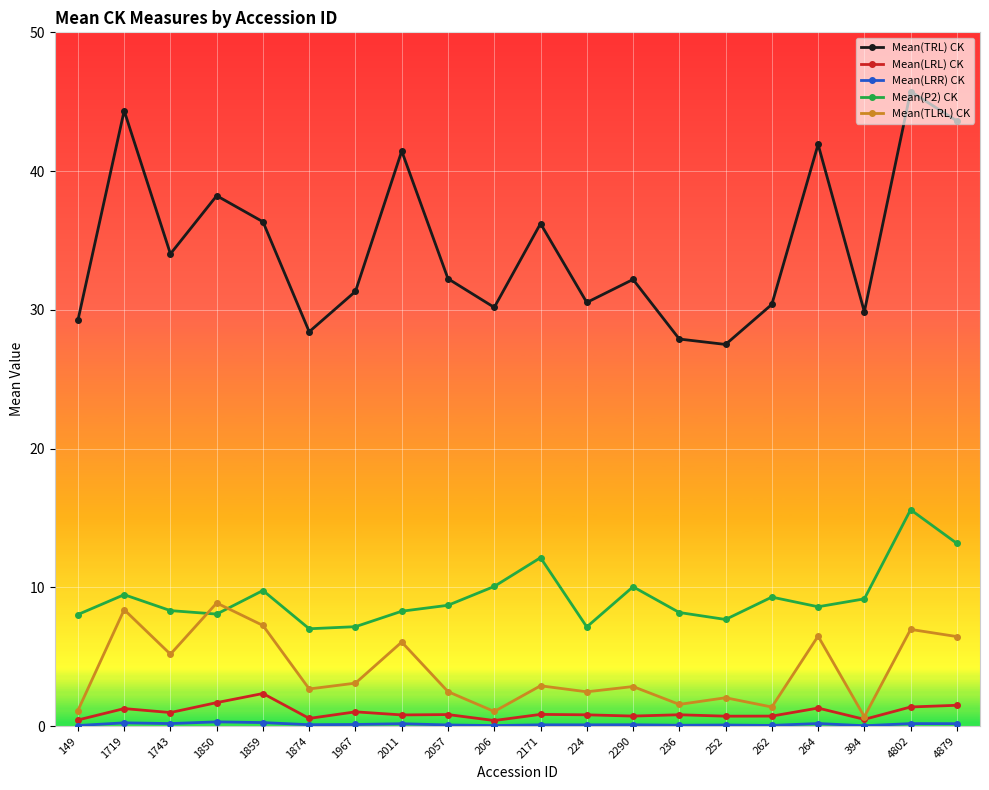

True or false: Mean(TLRL) CK has more than 2 points higher than both neighbors.

True